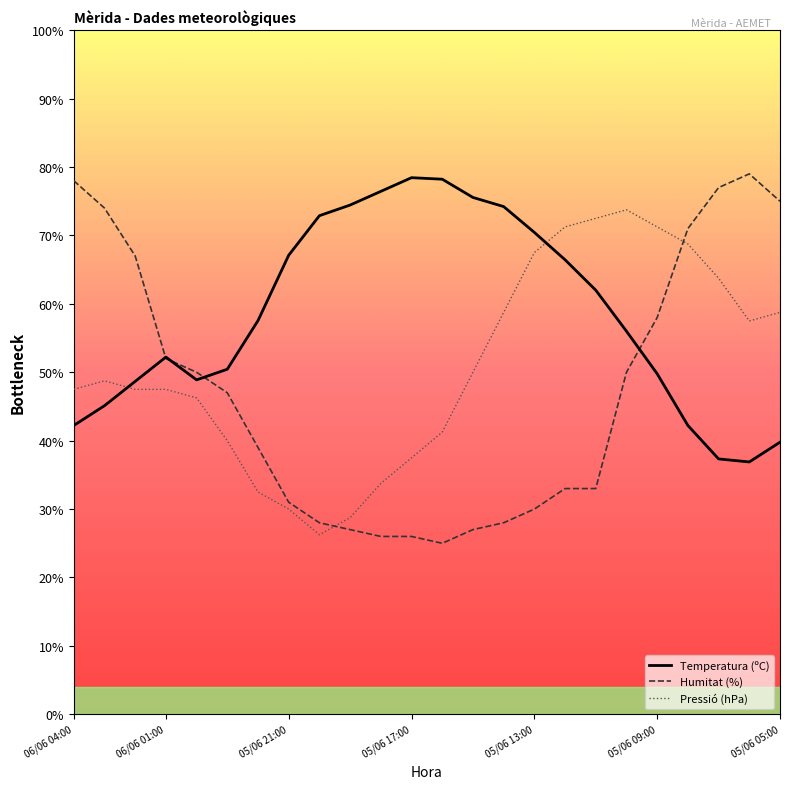

True or false: Pressió (hPa) and Humitat (%) intersect in this chart.

True